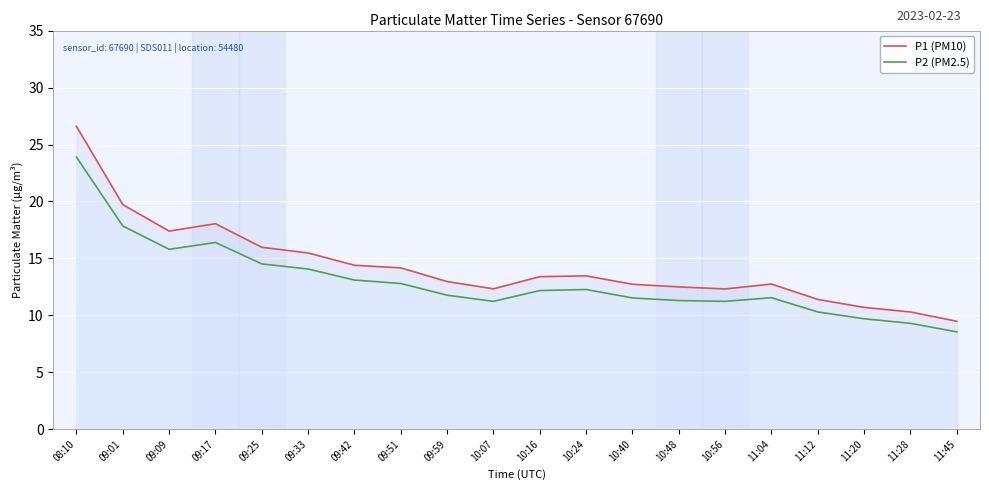

Count the number of categories in the chart.

20